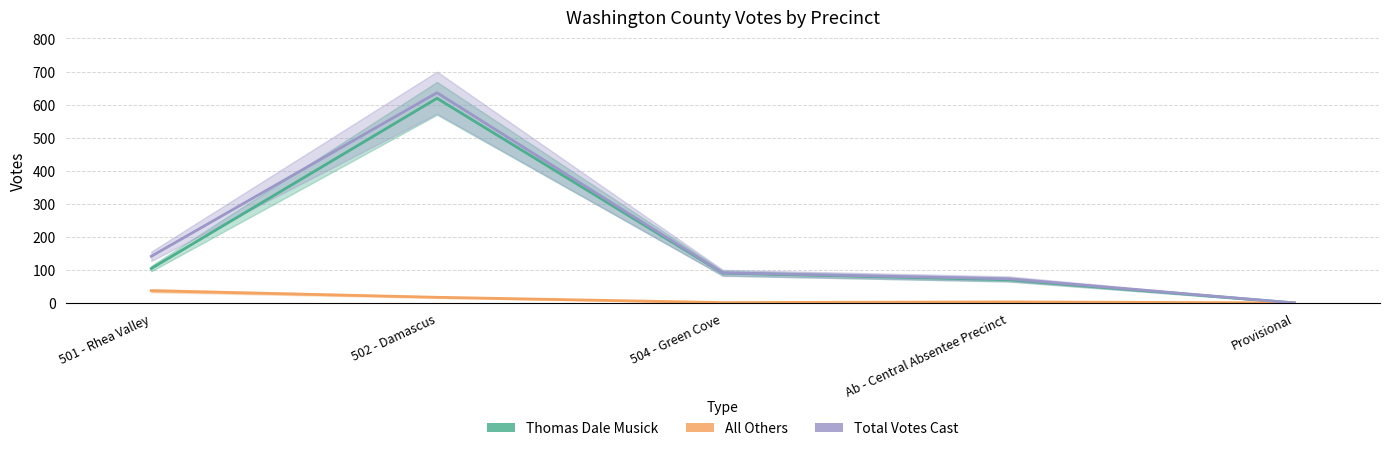

Is it true that Thomas Dale Musick equals 104 at 501 - Rhea Valley?

True